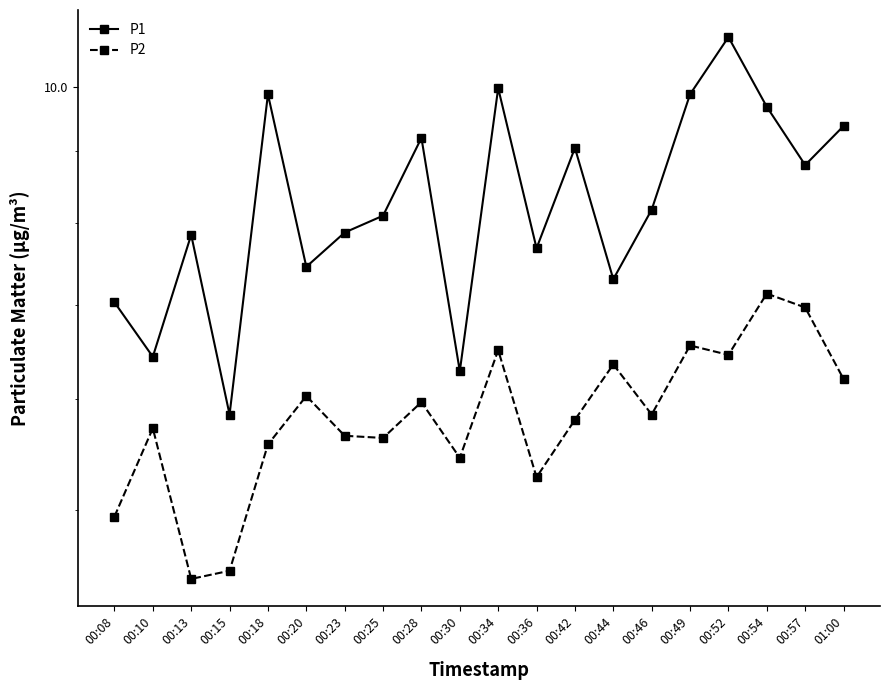

What position from the right is 00:08?

20